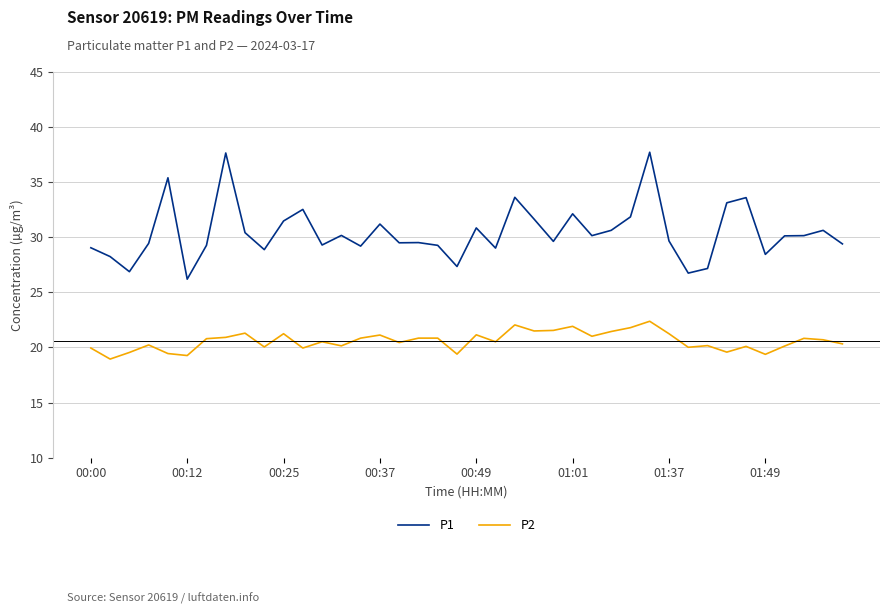

In P2, how many points are lower than both neighbors (excluding endpoints)?

13